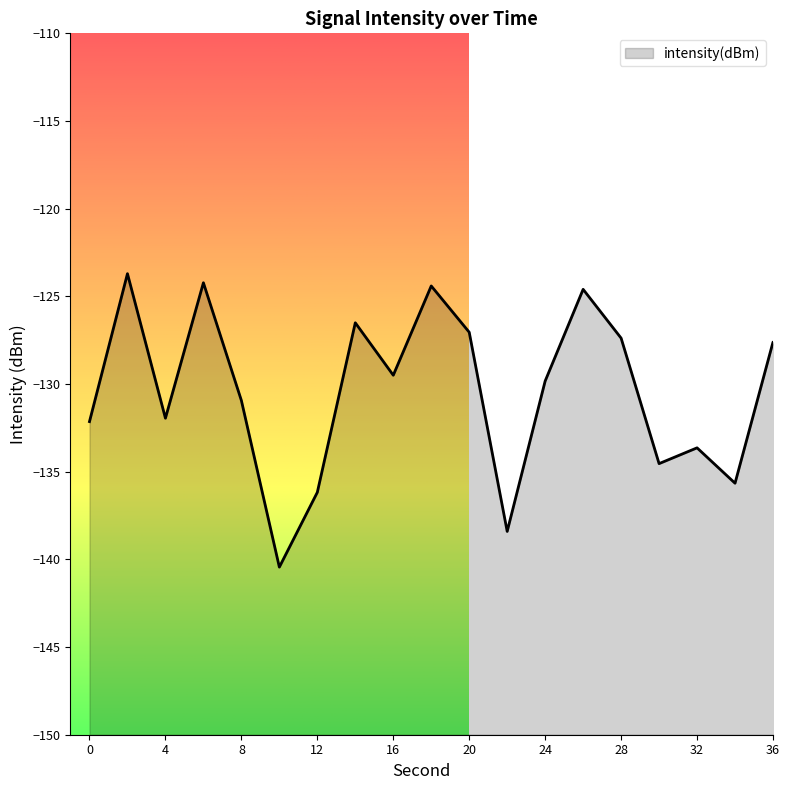

What is the sum of the values at 2 and 22?

-262.1